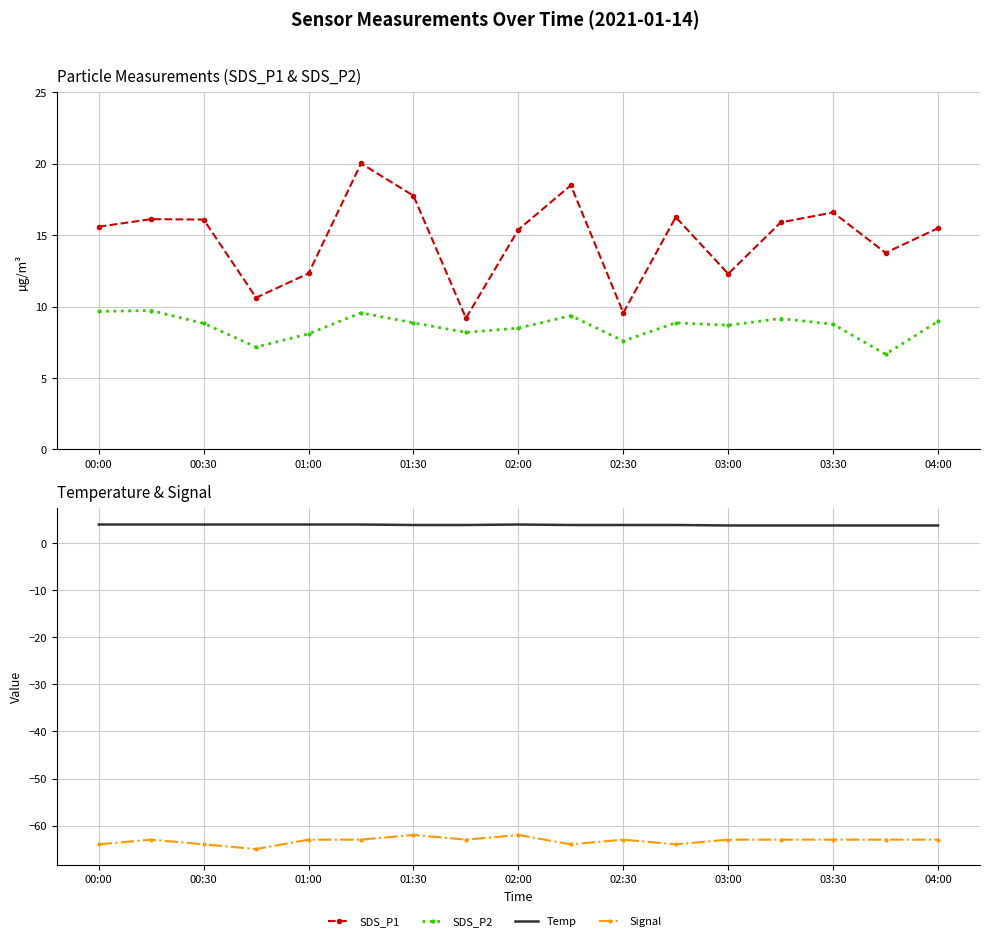

What is the difference between the maximum and minimum values in the Signal series?

3.0